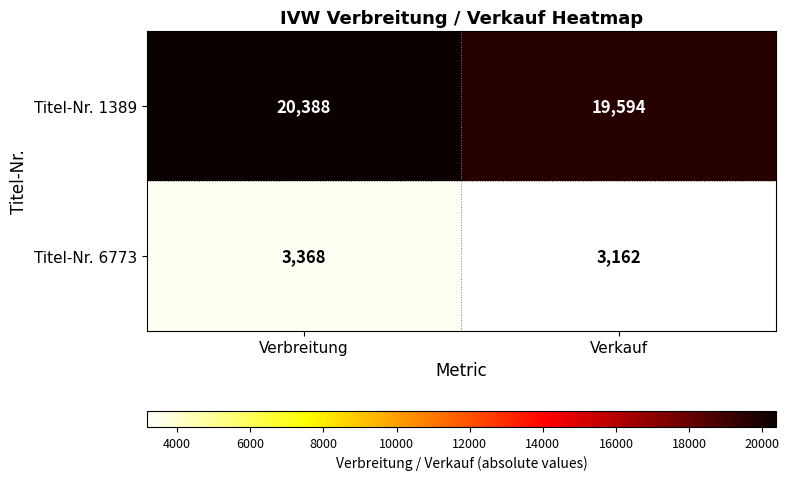

List the series in order of their peak value, highest first.

Titel-Nr. 1389, Titel-Nr. 6773